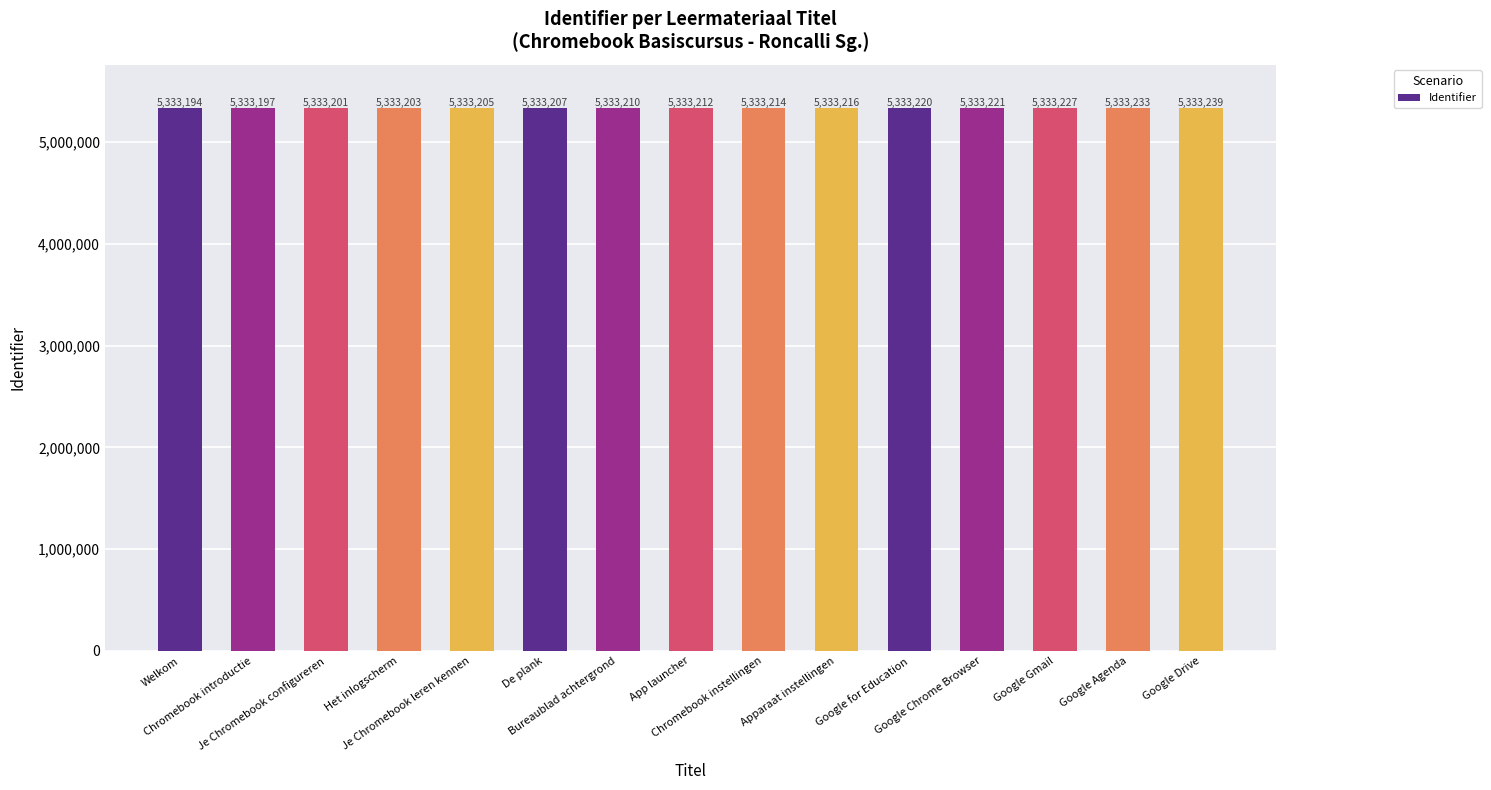

Reading left to right, extract all data points from this chart.

Welkom=5333194	Chromebook introductie=5333197	Je Chromebook configureren=5333201	Het inlogscherm=5333203	Je Chromebook leren kennen=5333205	De plank=5333207	Bureaublad achtergrond=5333210	App launcher=5333212	Chromebook instellingen=5333214	Apparaat instellingen=5333216	Google for Education=5333220	Google Chrome Browser=5333221	Google Gmail=5333227	Google Agenda=5333233	Google Drive=5333239